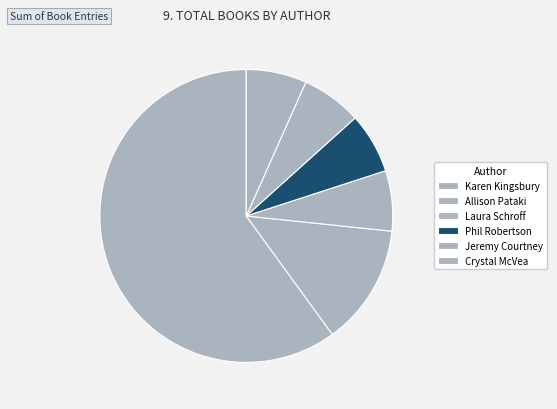

How many slices are in this pie chart?

6